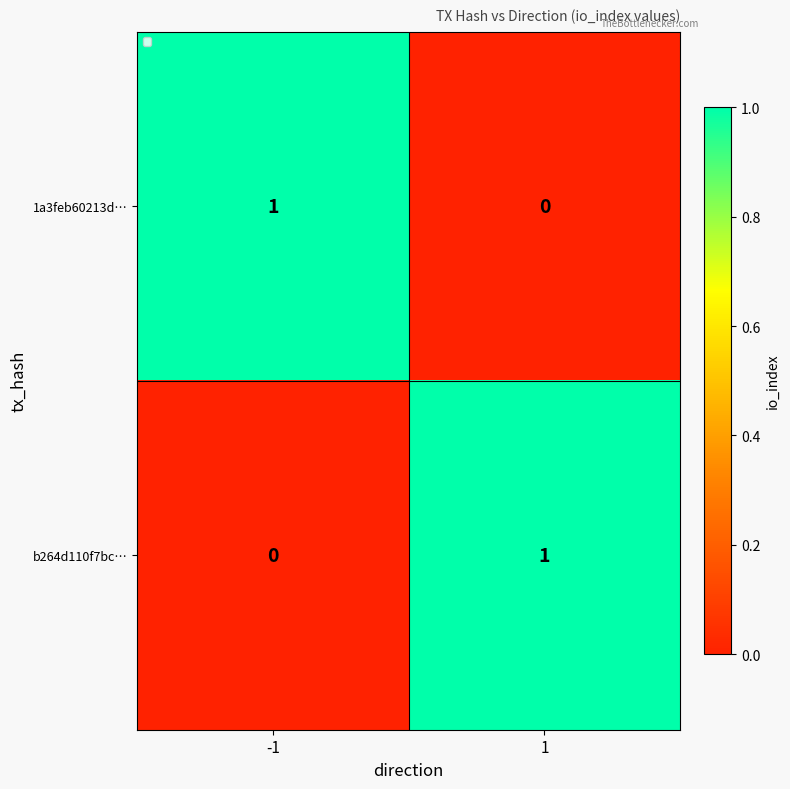

What is the difference between the highest and lowest values at 1?

1